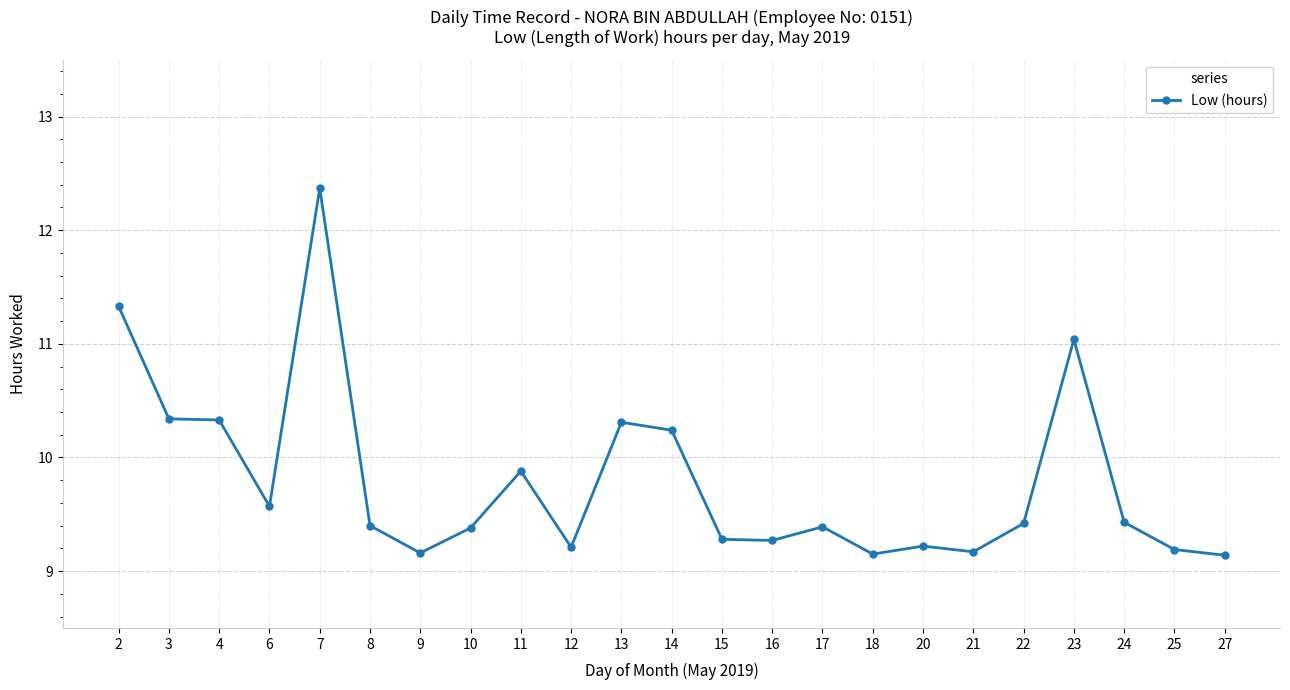

What is the difference between the maximum and second lowest values?

3.2